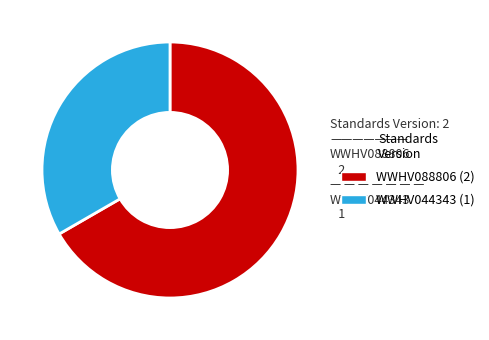

Rank the categories by value from lowest to highest.

WWHV044343, WWHV088806